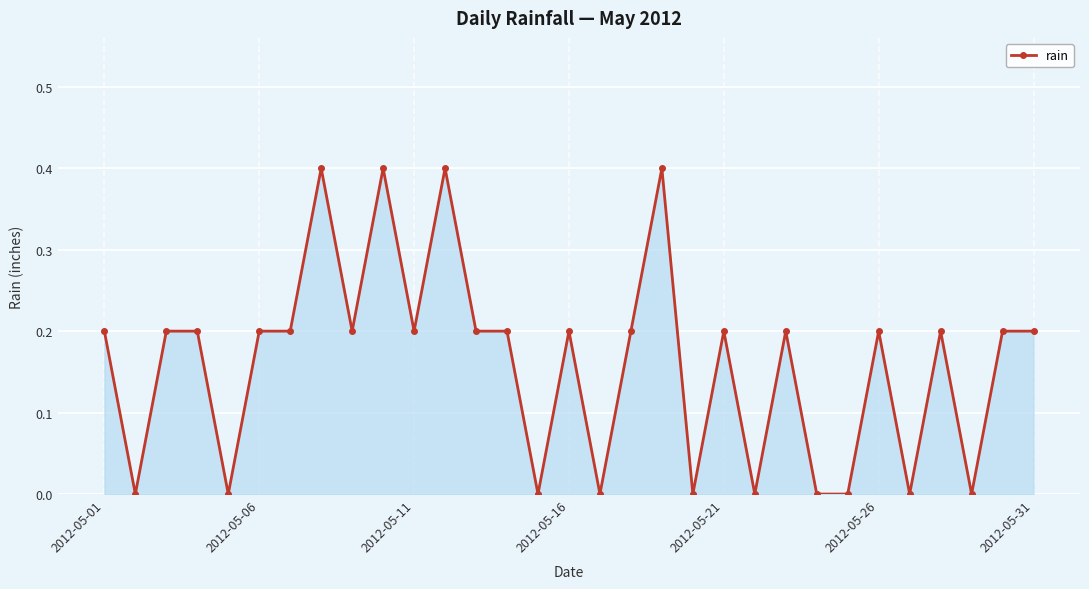

What is the maximum value shown in the chart?

0.4